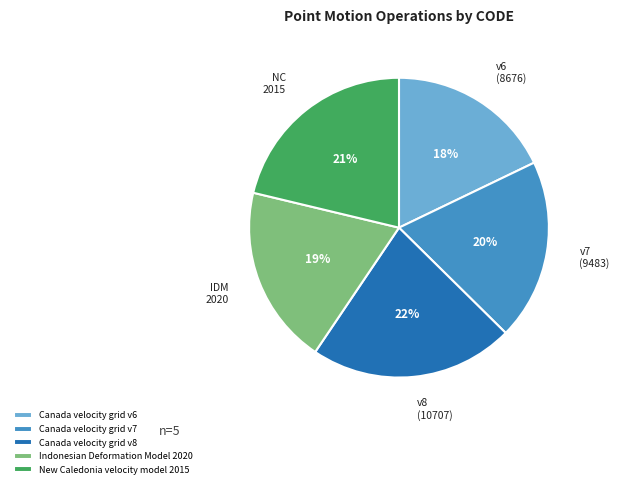

Does Canada velocity grid v8 represent more than half of the total?

No